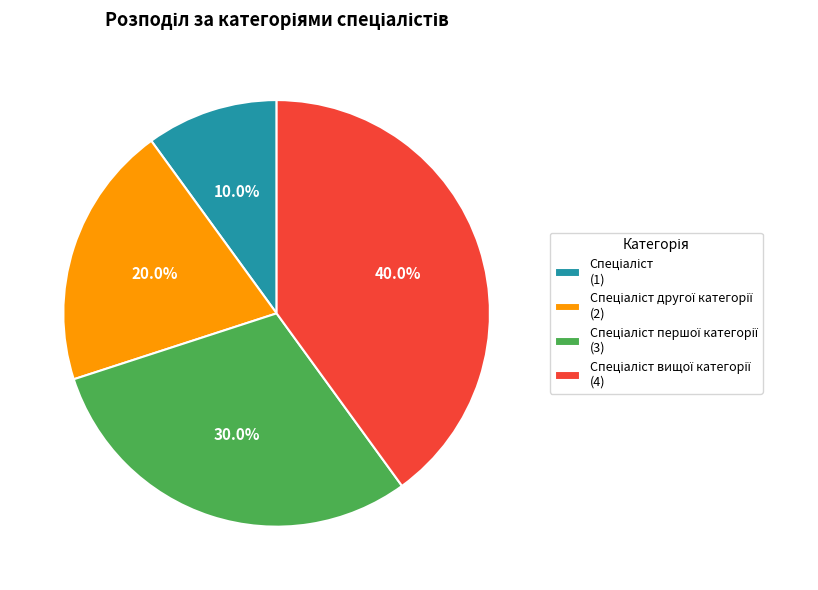

Does any single category account for the majority?

No